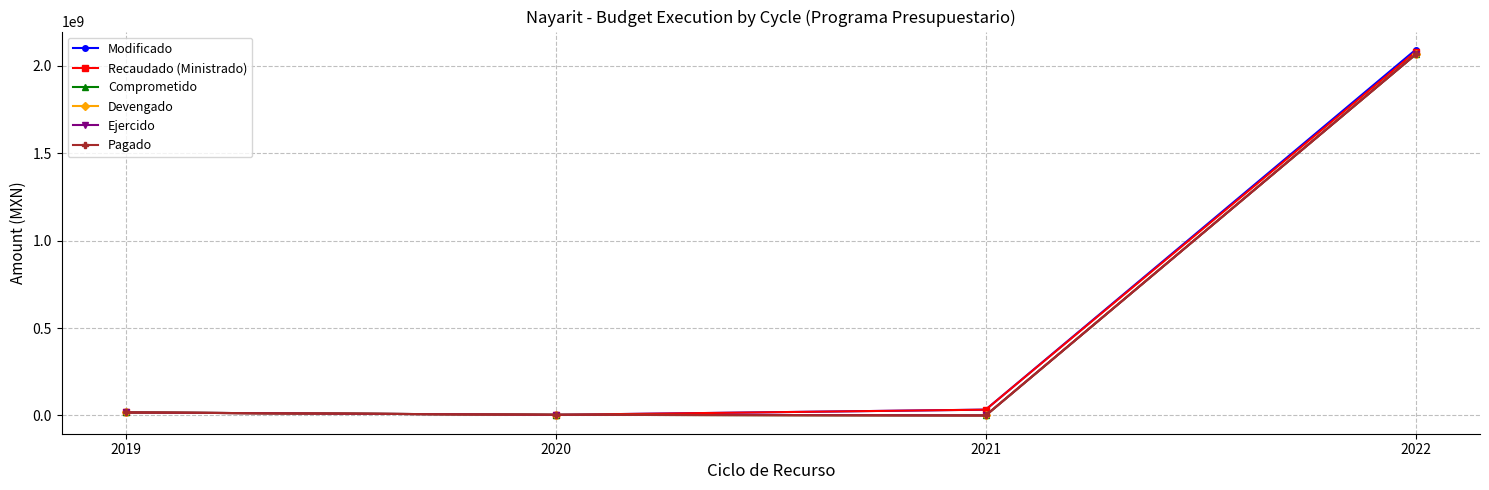

True or false: Devengado has more than 2 interior local peaks.

False